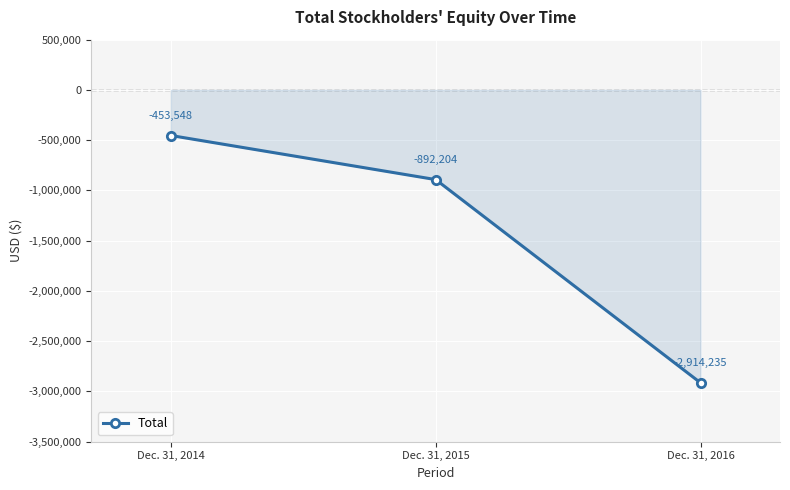

Reading left to right, extract all data points from this chart.

-453548	-892204	-2914235